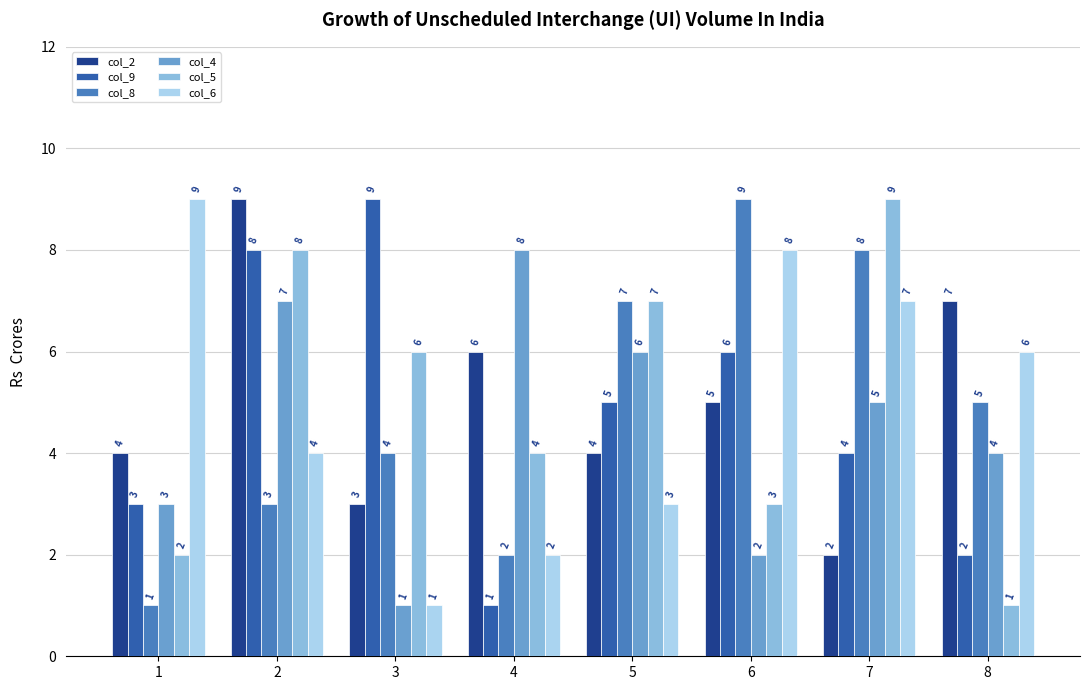

What is the highest value of the col_5 series?

9